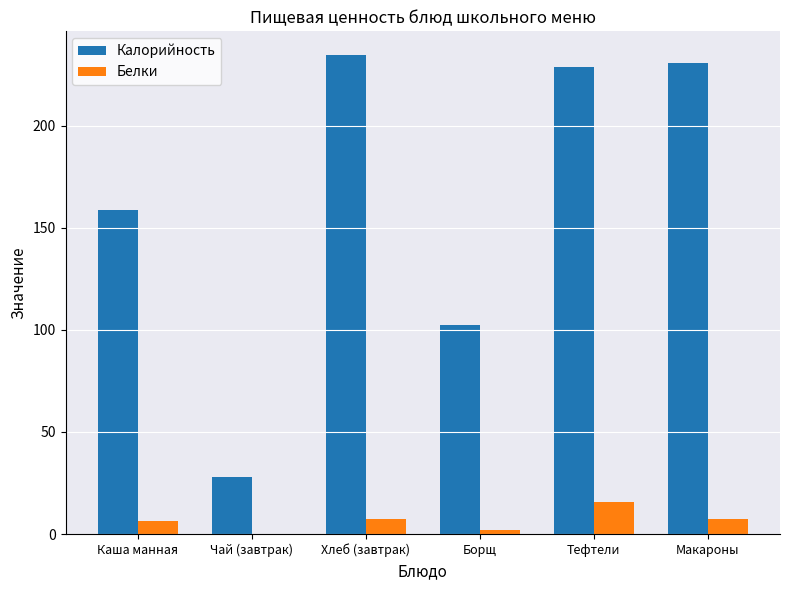

The Калорийность series shows 152.7 at Борщ. True or false?

False